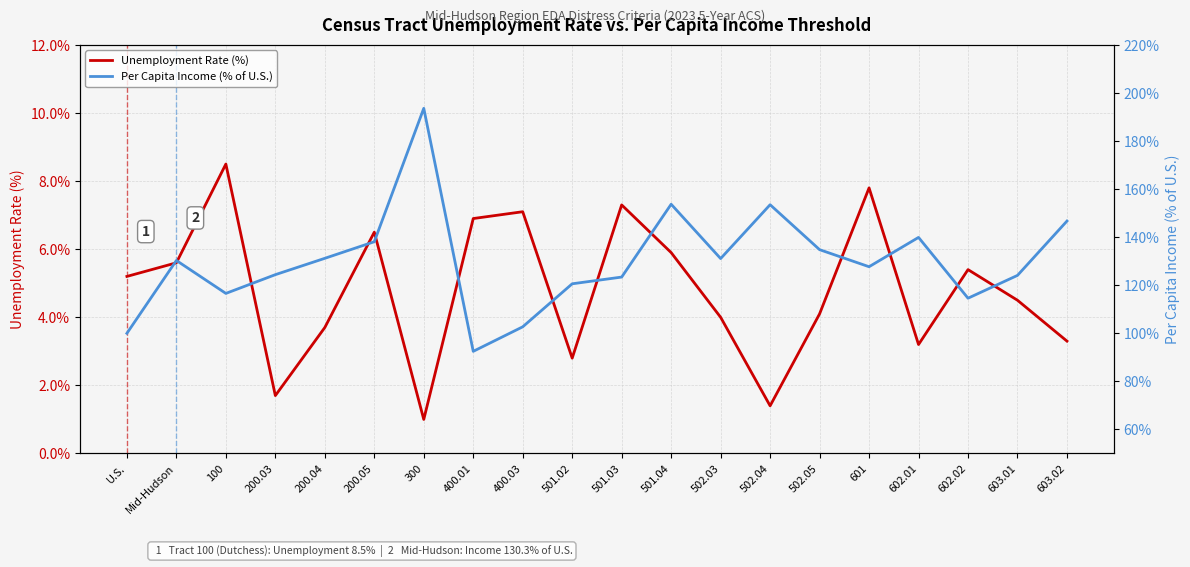

List the labels in order of Unemployment Rate (%) value, largest first.

100, 601, 501.03, 400.03, 400.01, 200.05, 501.04, Mid-Hudson, 602.02, U.S., 603.01, 502.05, 502.03, 200.04, 603.02, 602.01, 501.02, 200.03, 502.04, 300